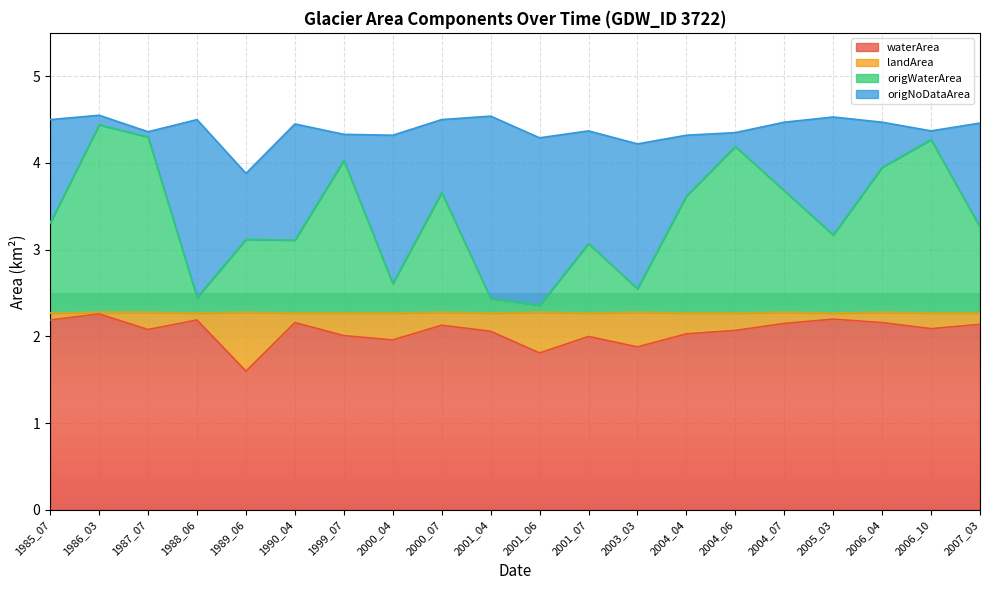

Which category has the lowest value in the origWaterArea series?

2001_06